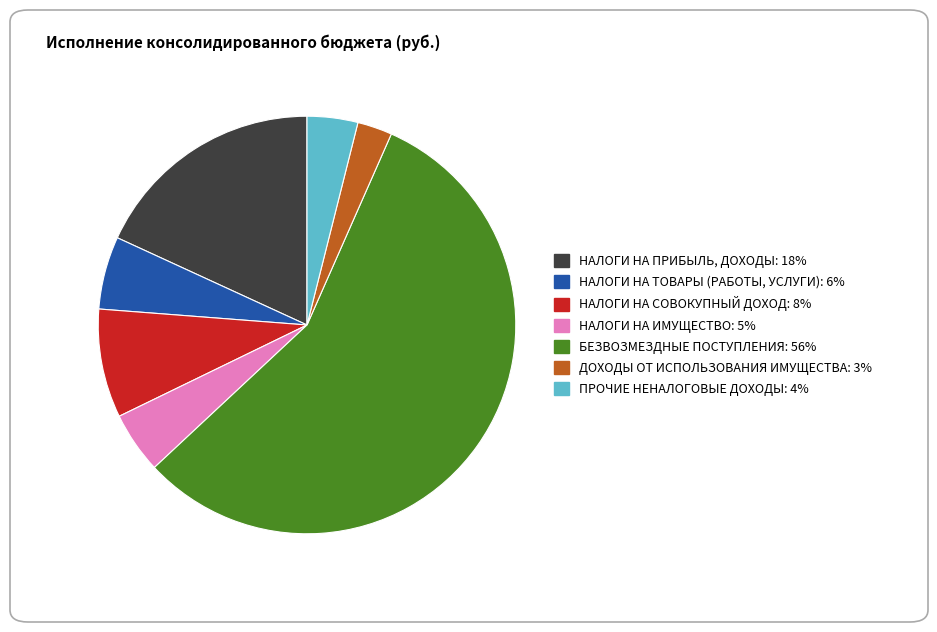

Which category has the smallest portion of the pie?

ДОХОДЫ ОТ ИСПОЛЬЗОВАНИЯ ИМУЩЕСТВА